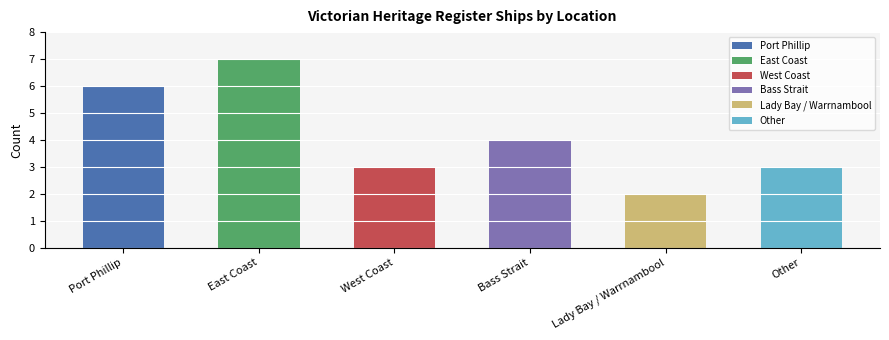

At which label does the data first exceed 4?

Port Phillip